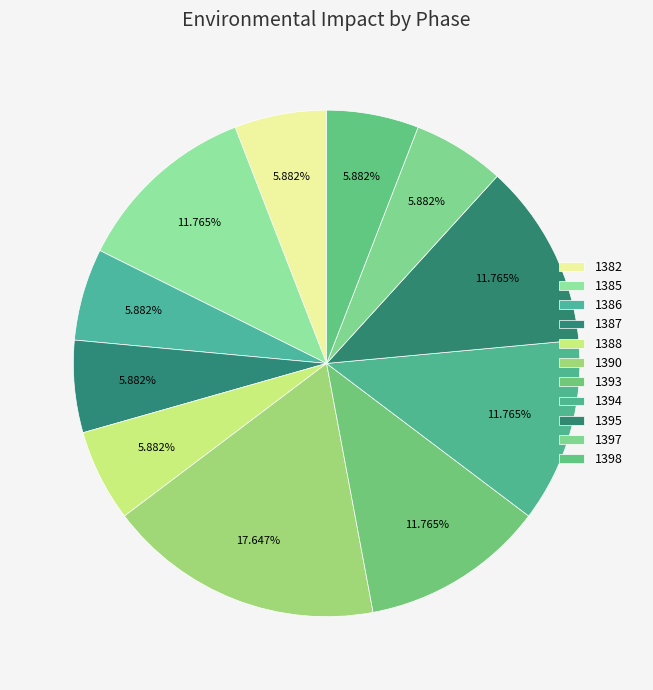

Which category has the smallest portion of the pie?

1382